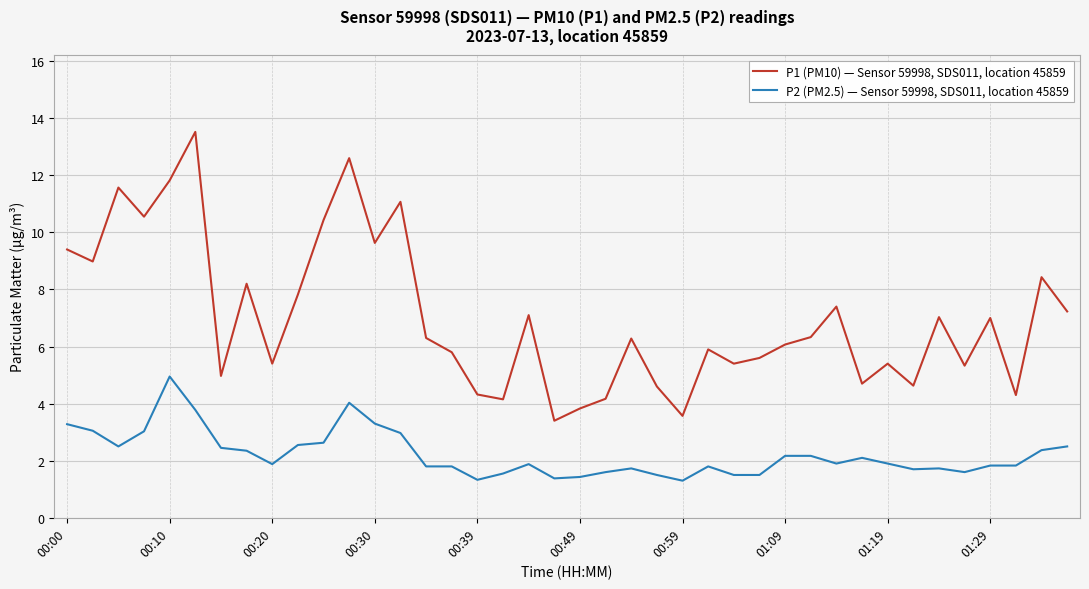

Which series has the largest total across all categories?

P1 (PM10) — Sensor 59998, SDS011, location 45859